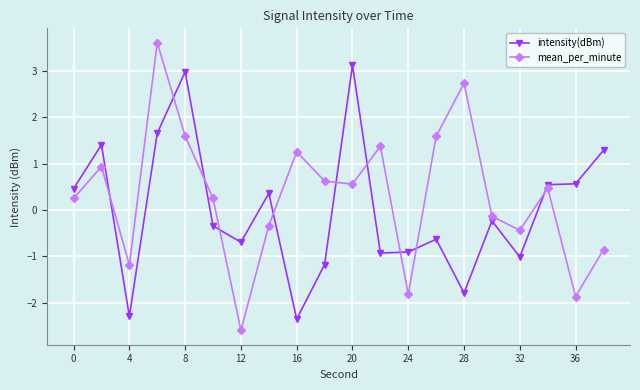

What is the average value of the mean_per_minute series?

0.3